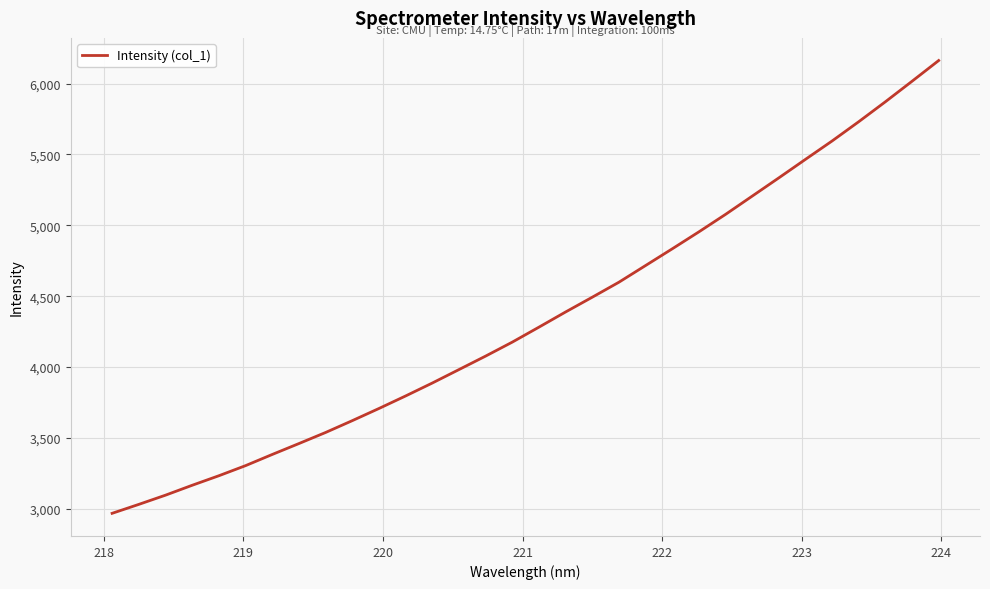

How many lines are shown in the chart?

1